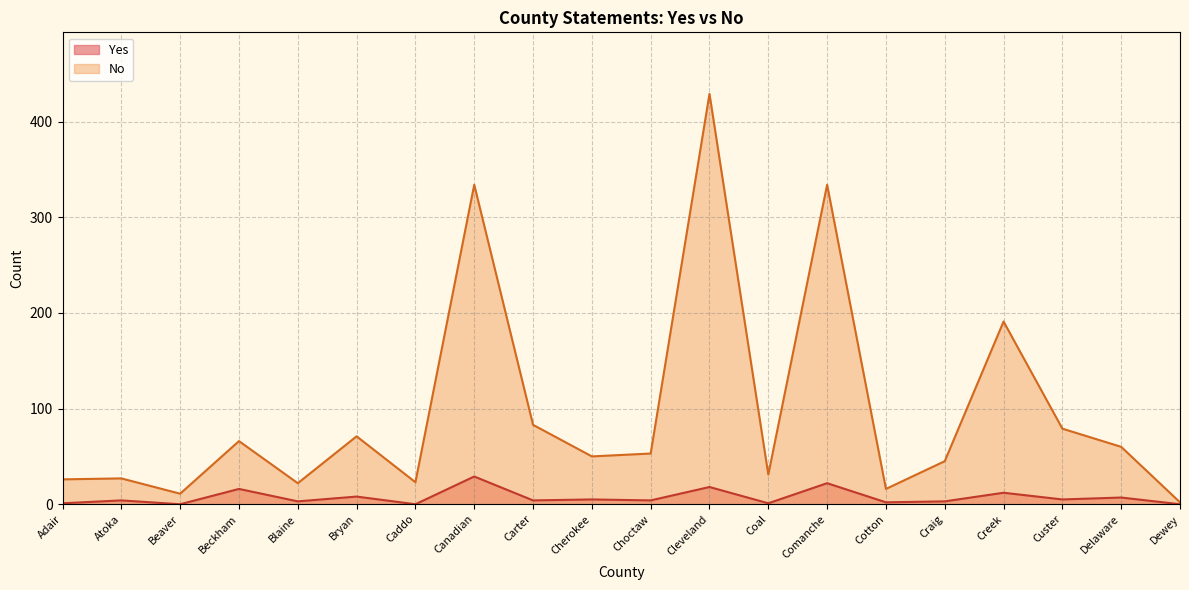

Is it true that No equals 66 at Beckham?

True